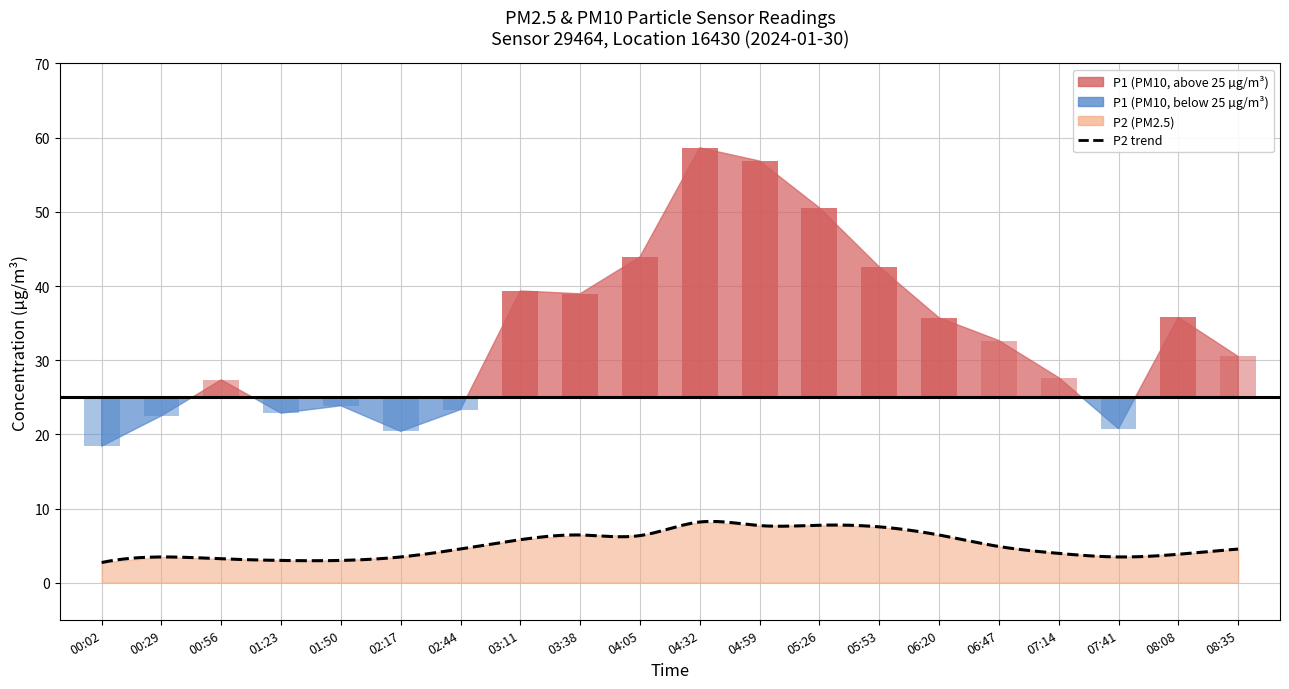

What is the value of the P2 bar at the 19th from the left?

3.8